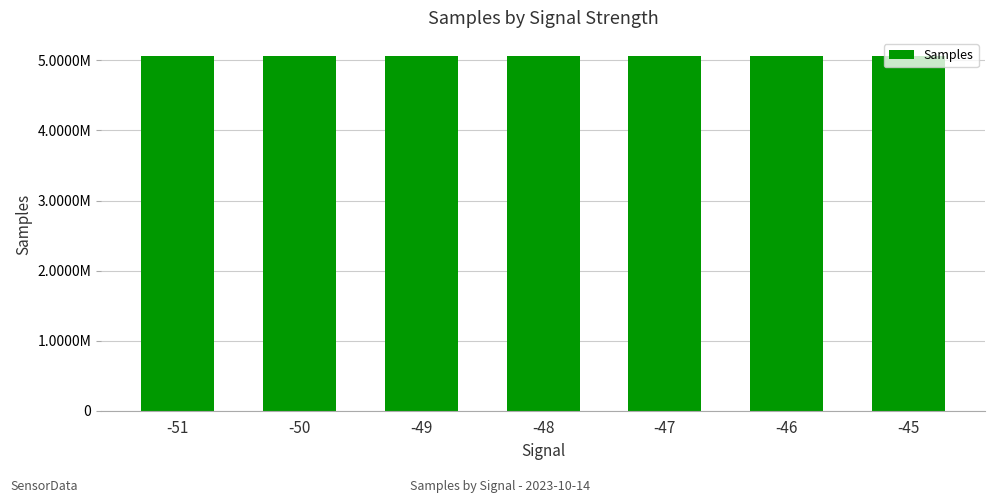

What is the minimum value shown in the chart?

5064154